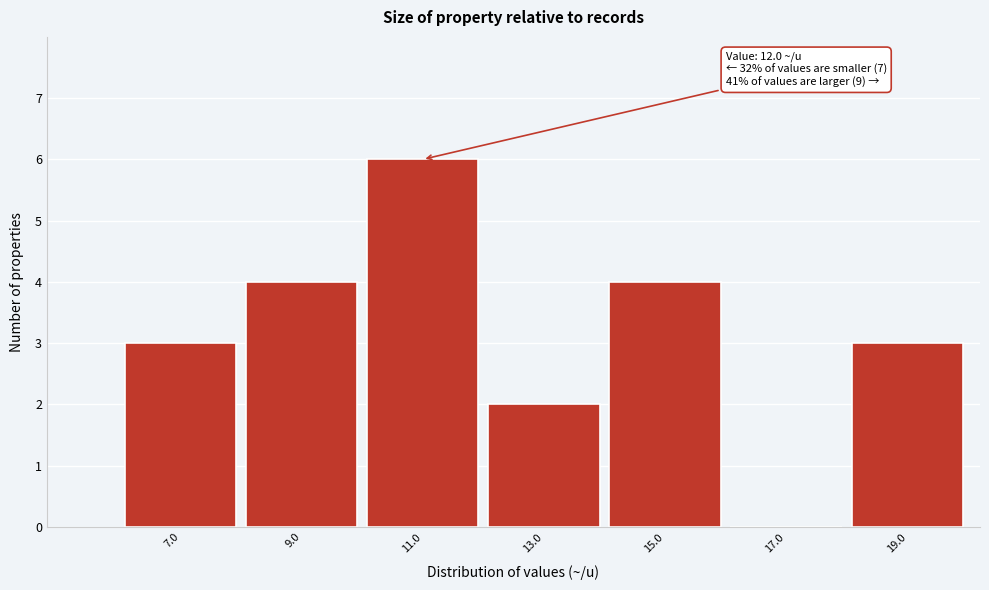

Reading left to right, what are all the values shown in this chart?

7.0=3	9.0=4	11.0=6	13.0=2	15.0=4	17.0=0	19.0=3